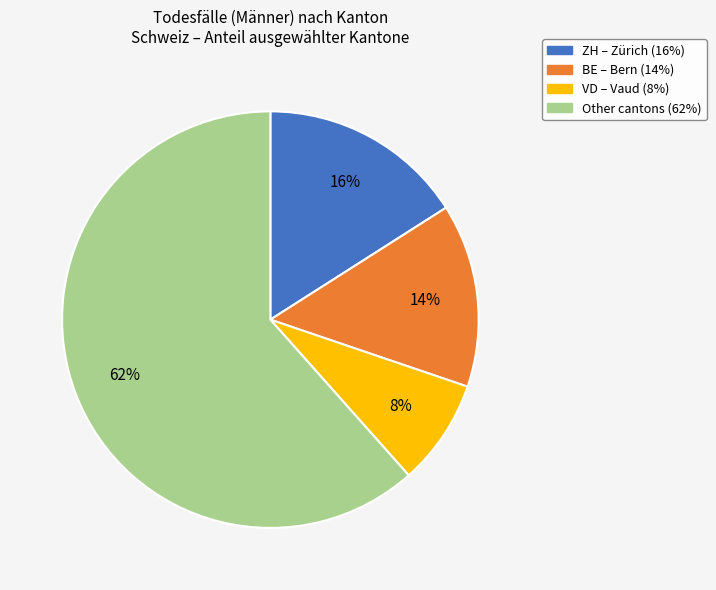

Is there a majority slice in this chart?

Yes